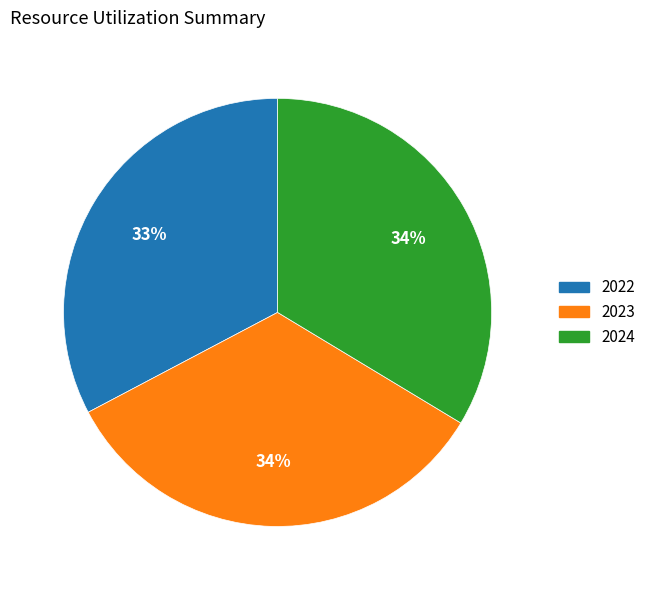

Between 2022 and 2024, which is larger?

2024